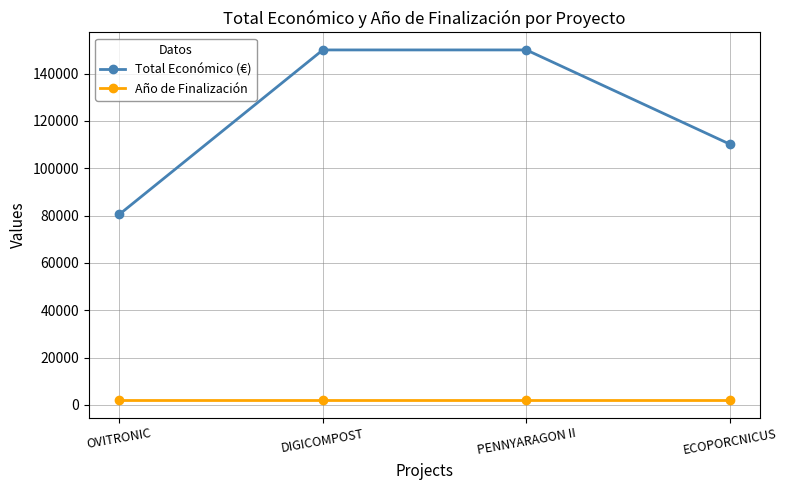

The value of Total Económico (€) at DIGICOMPOST is 57105. True or false?

False